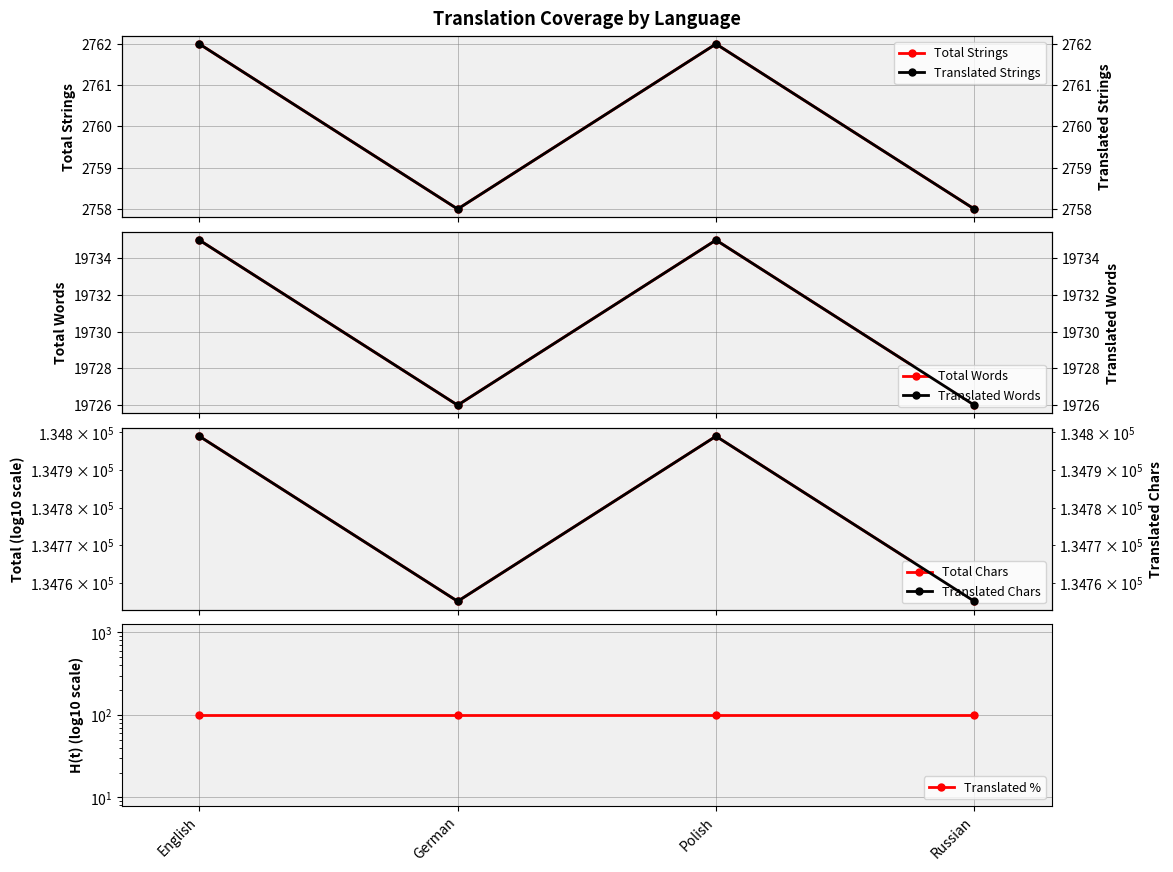

Between English and German, which series saw the biggest shift?

total_words